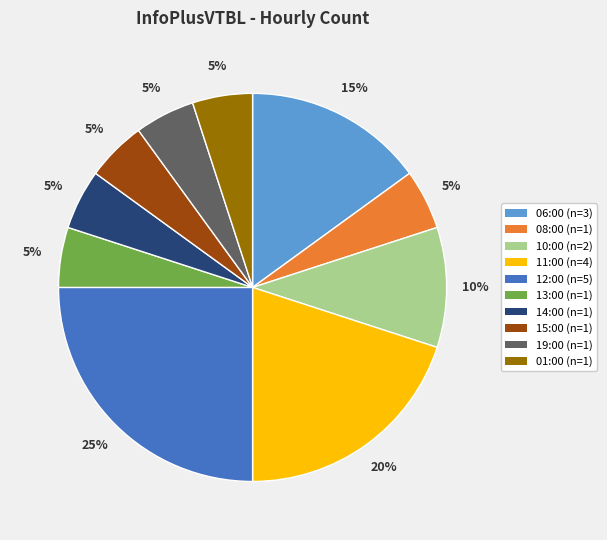

Which slice is the largest?

12:00